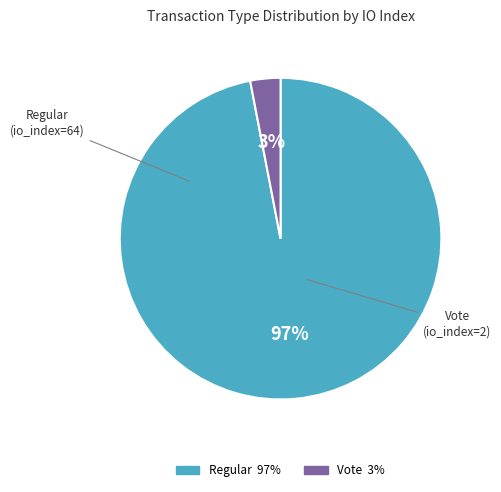

What percentage is the Regular slice, to the nearest percent?

97%